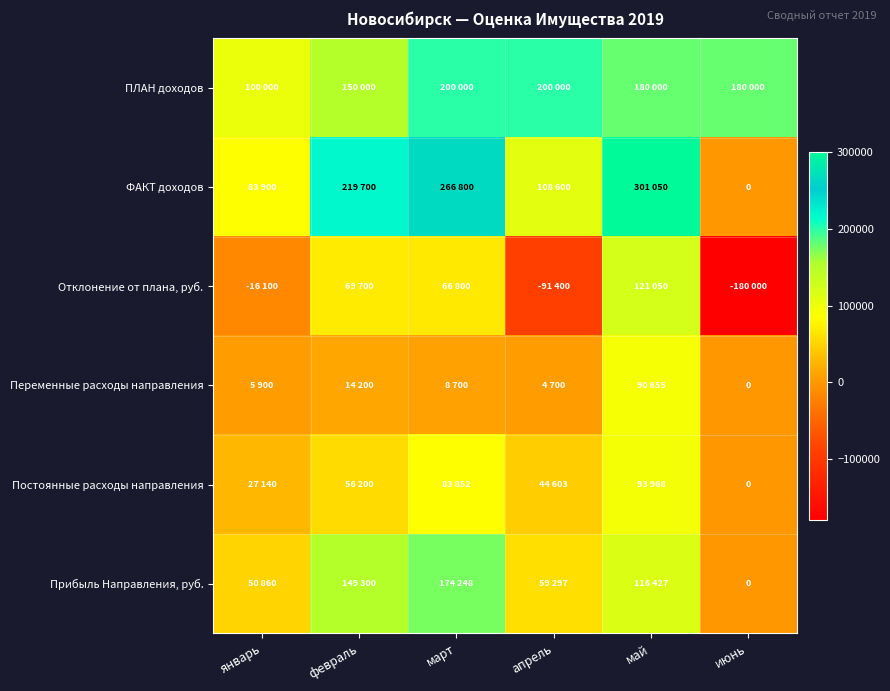

Which label corresponds to the largest value in the chart?

май